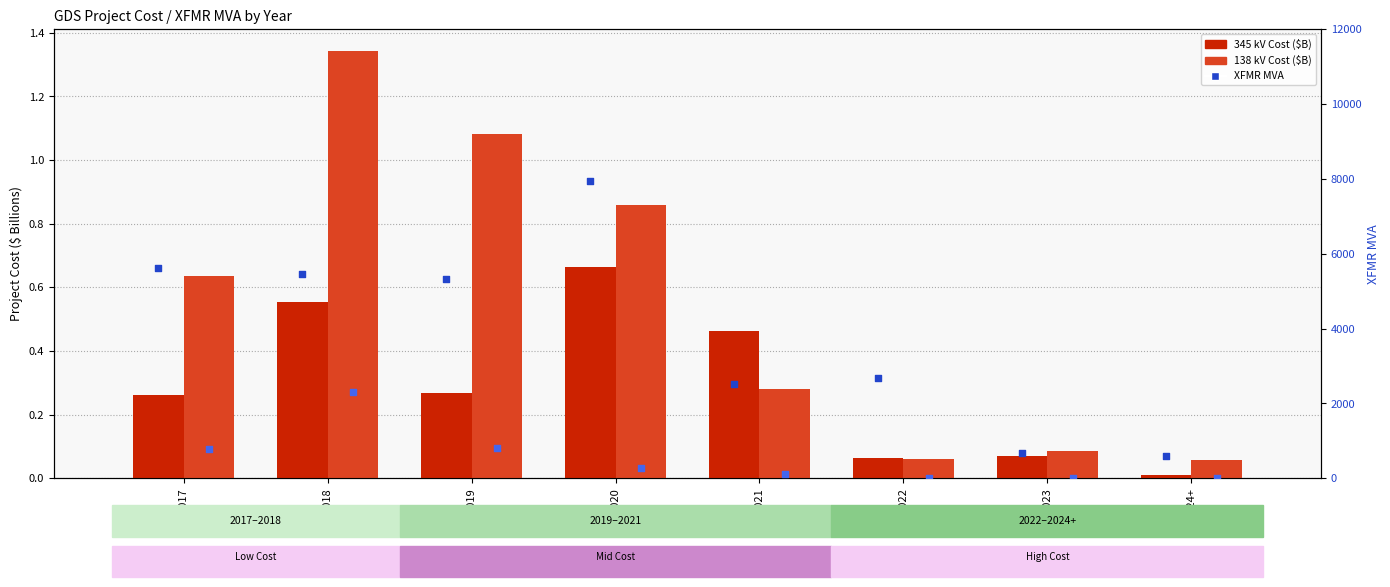

Which series reaches the maximum Y coordinate?

345 kV XFMR MVA